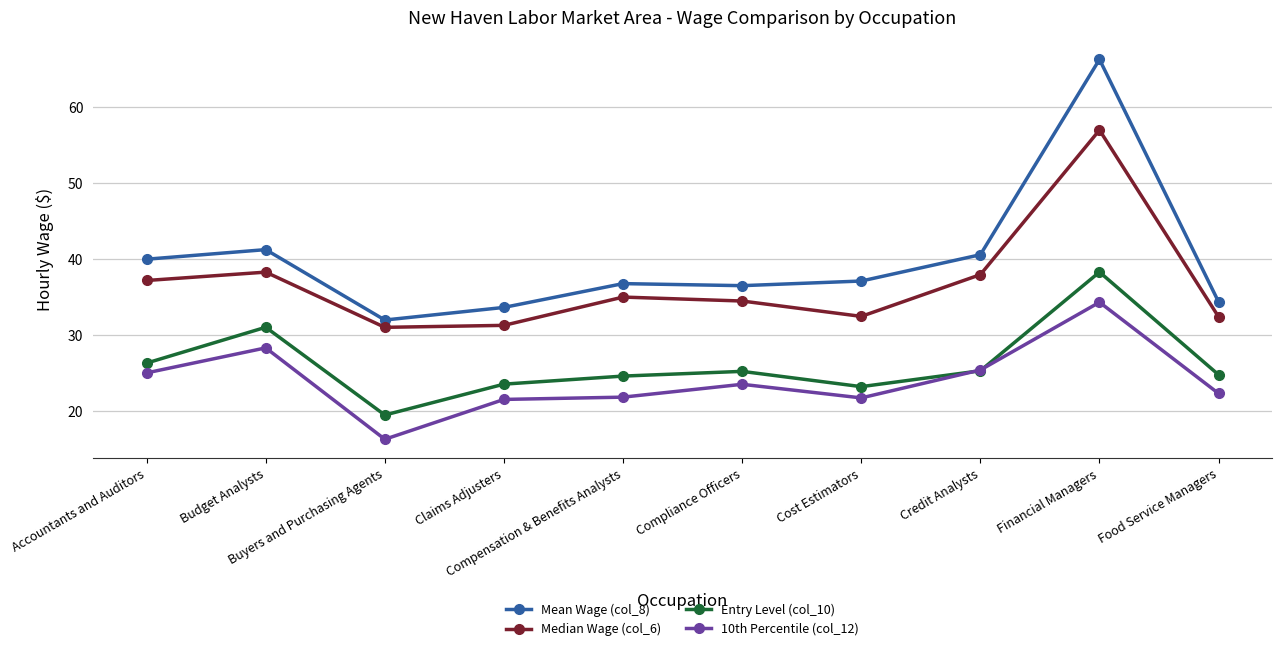

True or false: Mean Wage (col_8) and 10th Percentile (col_12) cross at least once.

False